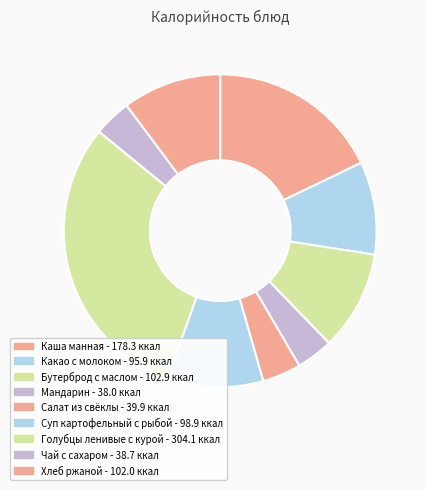

True or false: Чай с сахаром accounts for 13% of the total.

False